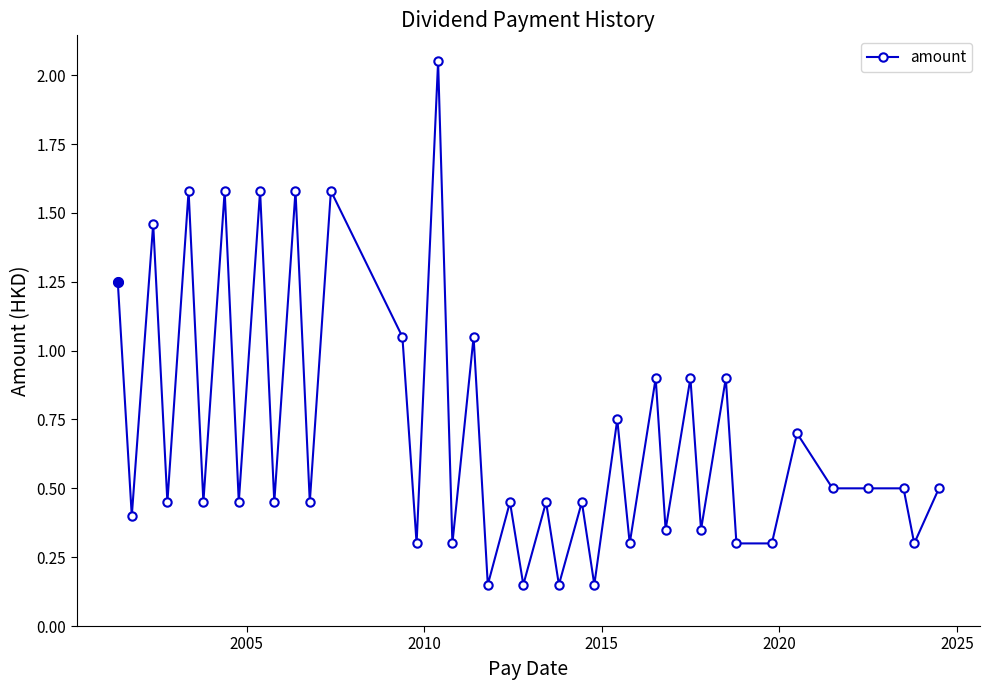

What is the sum of all values?

28.0